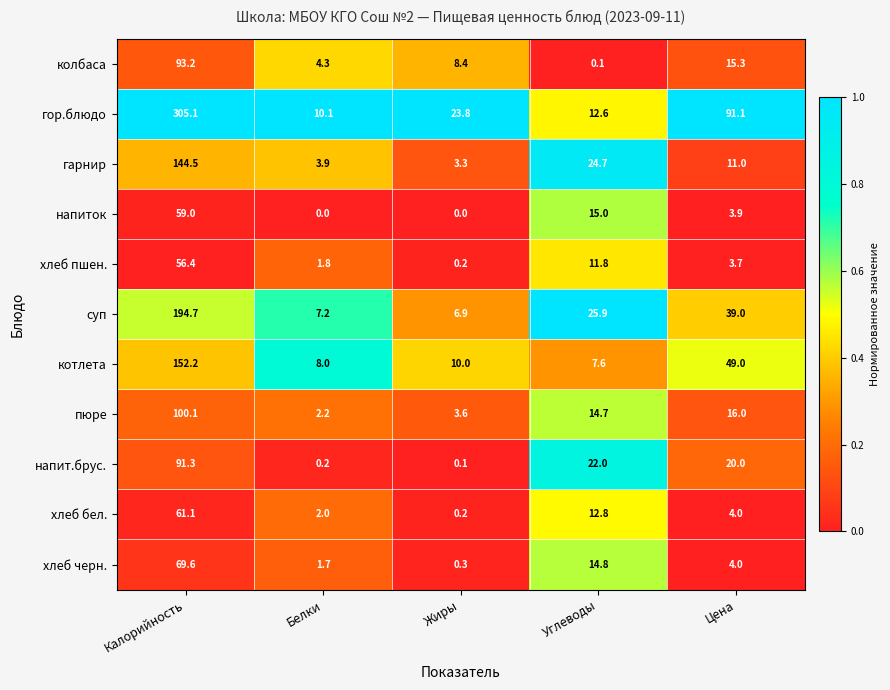

What is the difference between the second highest and minimum values in the котлета series?

41.4